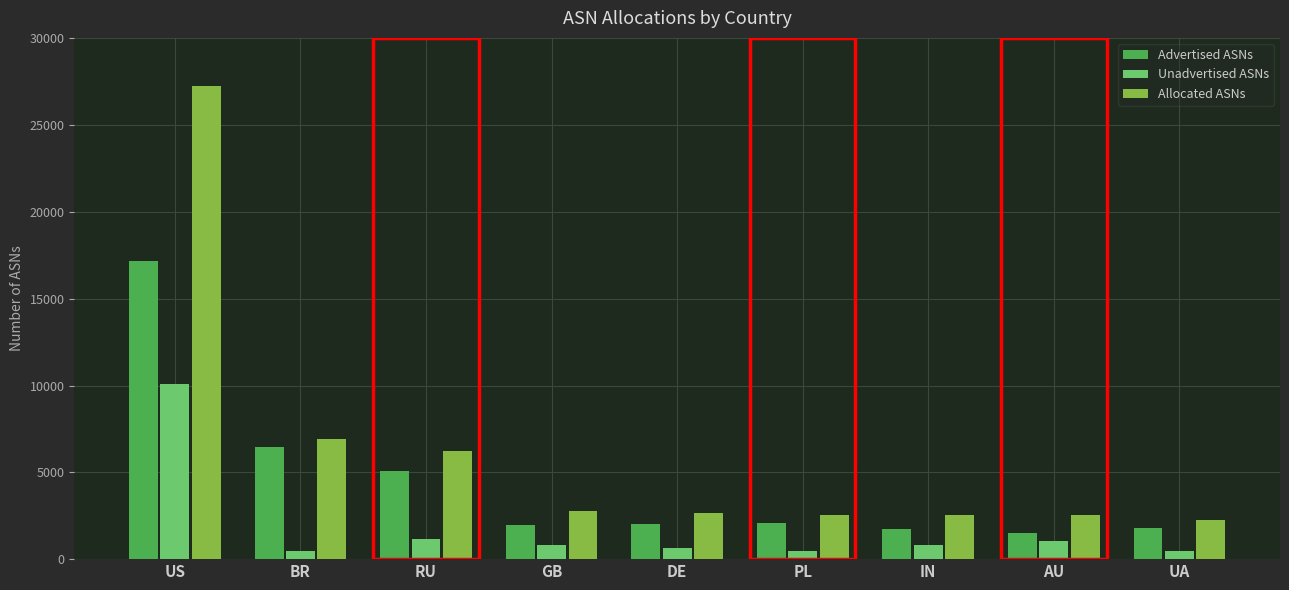

What is the label of the 7th bar from the left?

IN